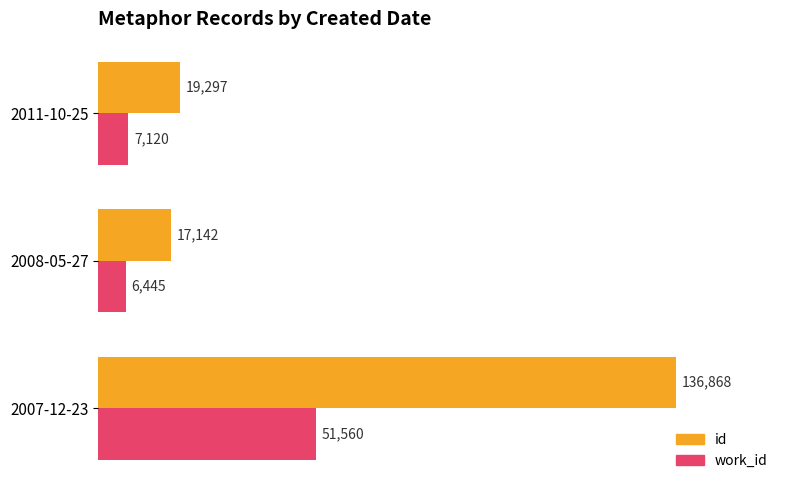

What is the difference between the maximum and minimum values in the id series?

119726